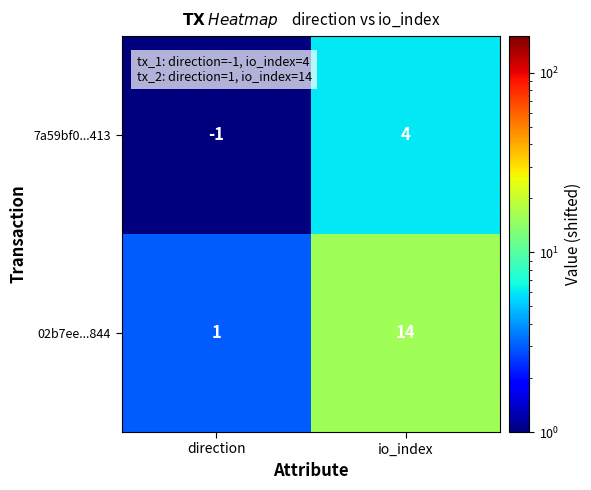

The value of 7a59bf0...413 at direction is -1. True or false?

True